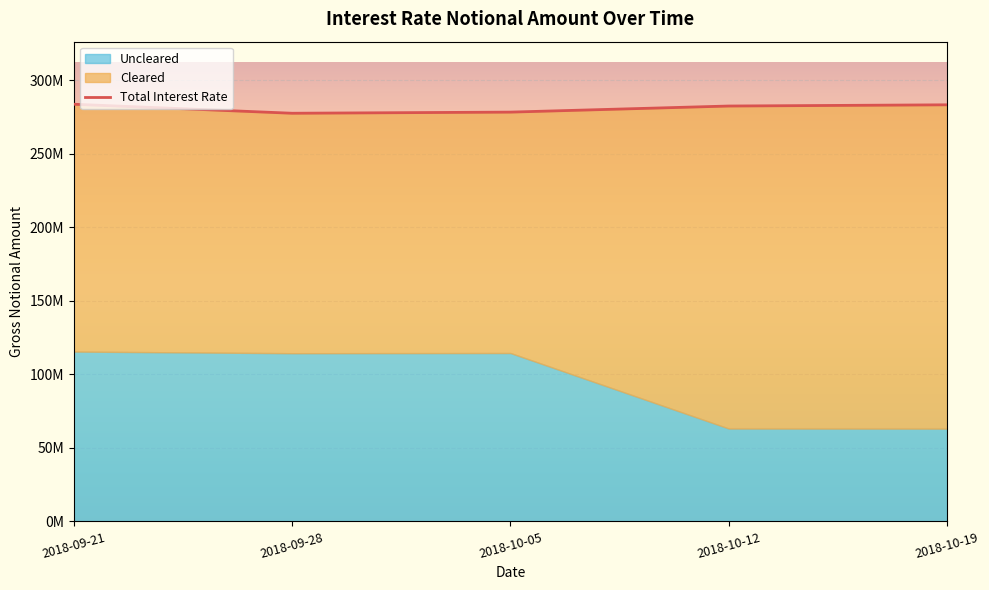

At 2018-10-19, list the series in order from smallest to largest.

Uncleared, Cleared, Total Interest Rate